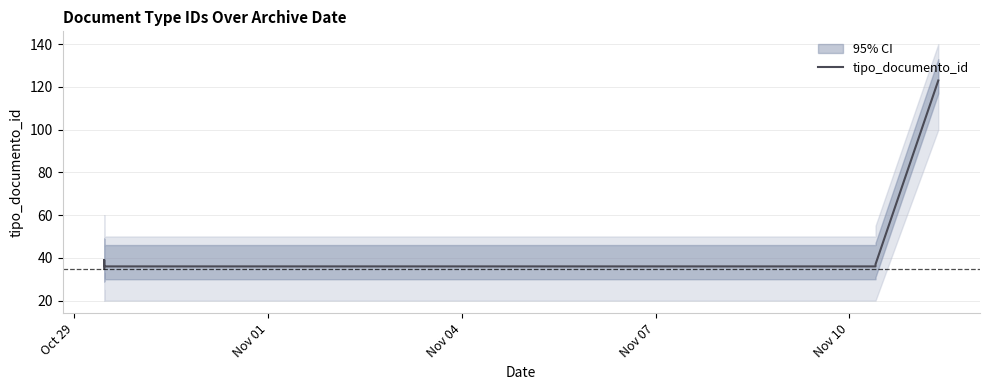

How many lines are shown in the chart?

1